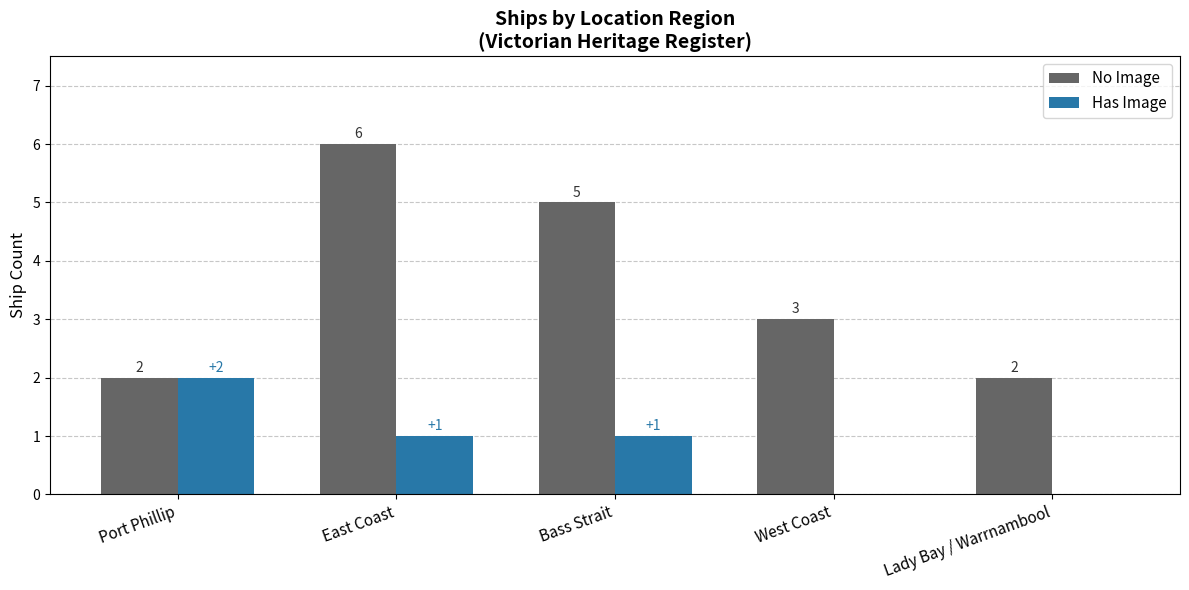

True or false: No Image has a value of 1 at Port Phillip.

False